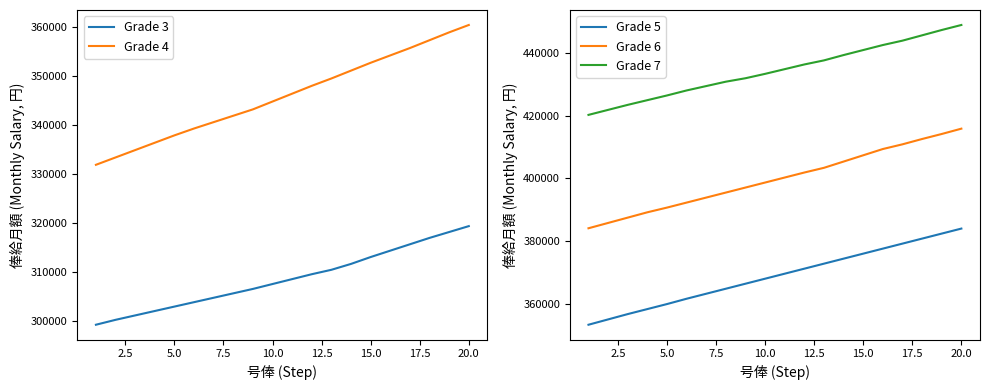

True or false: Grade 3 and Grade 7 cross at least once.

False